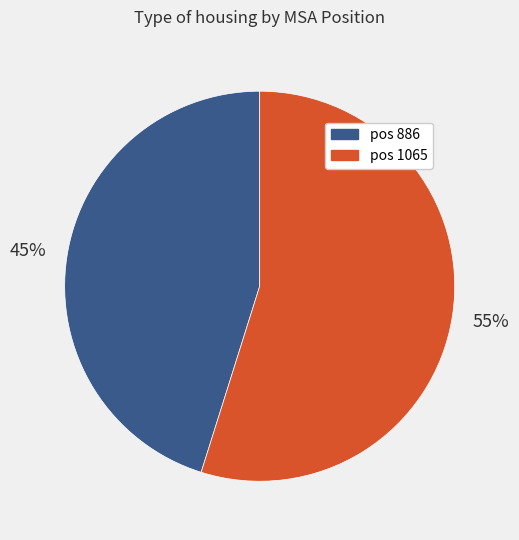

To the nearest percent, what is the difference between the largest and smallest slice percentages?

10%